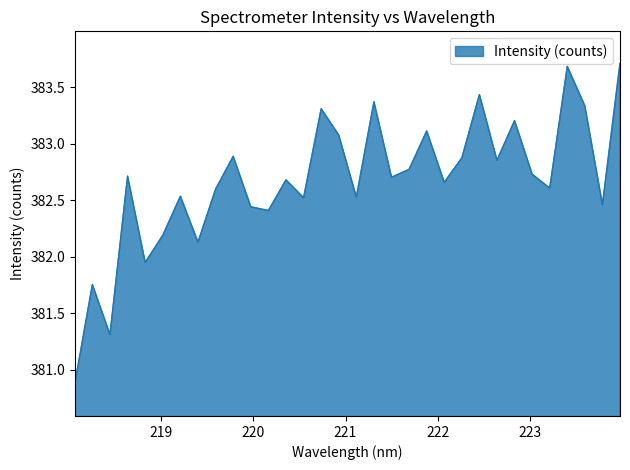

What is the minimum value shown in the chart?

380.9